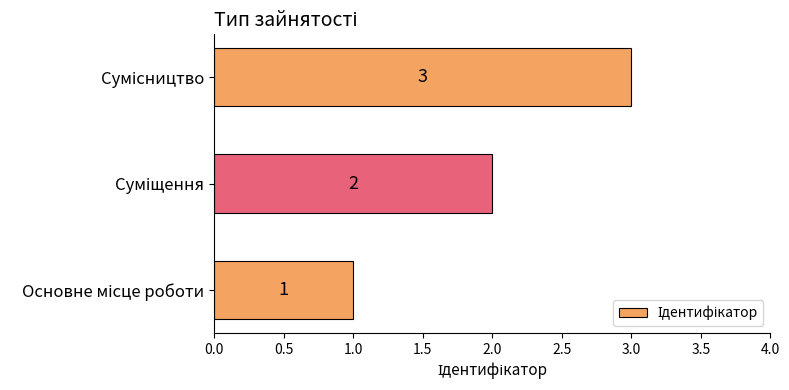

What is the greatest value displayed?

3